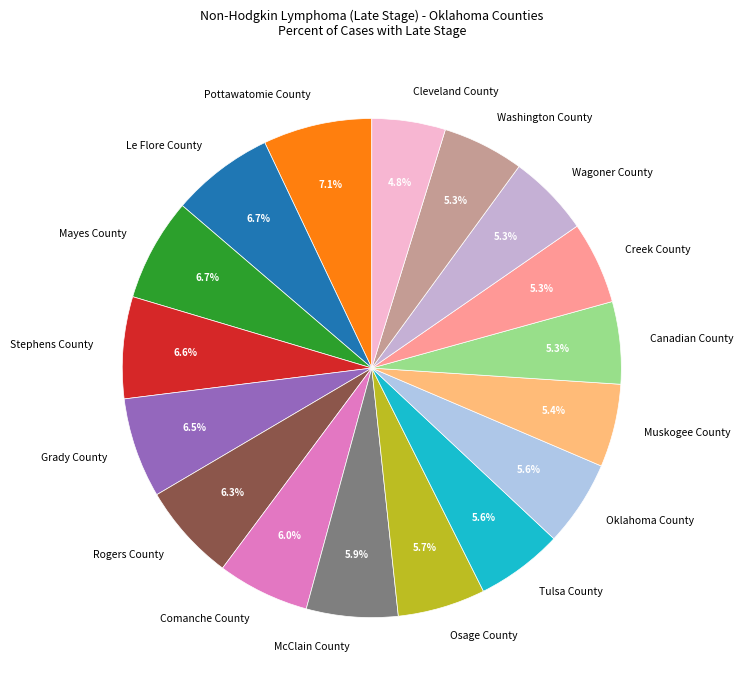

To the nearest percent, what is the combined percentage of Wagoner County and Tulsa County?

11%